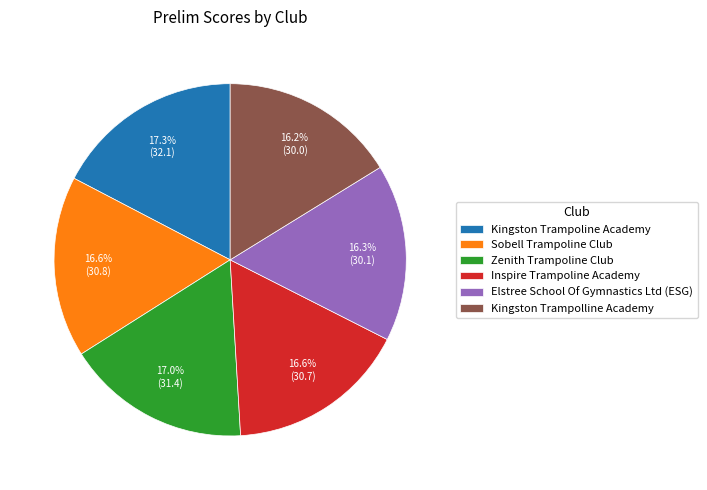

What is the ratio of the value at Kingston Trampoline Academy to the value at Kingston Trampolline Academy?

1.1